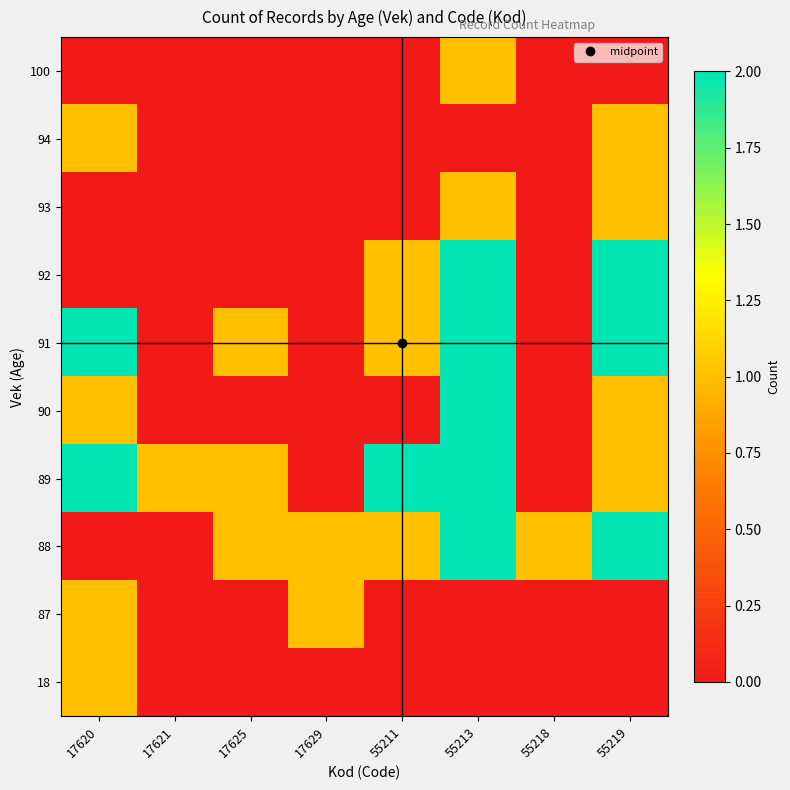

What is the total value across all series at 55218?

1